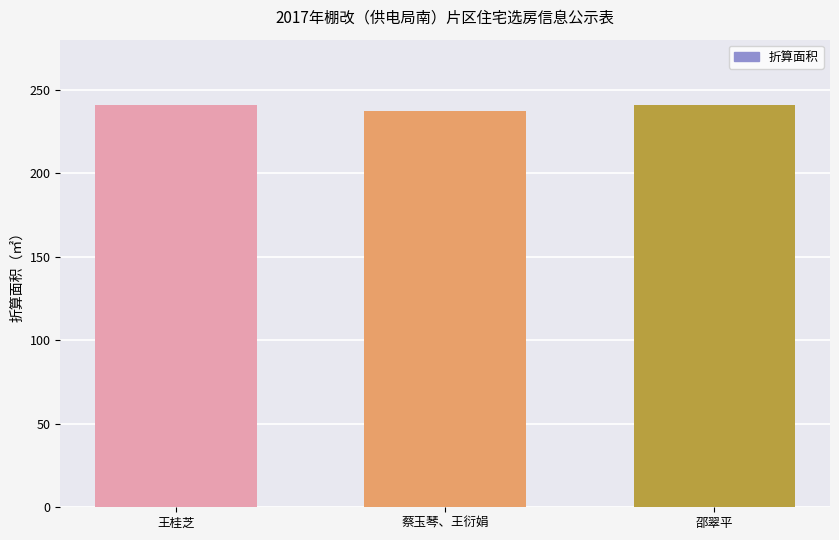

What is the greatest value displayed?

240.7